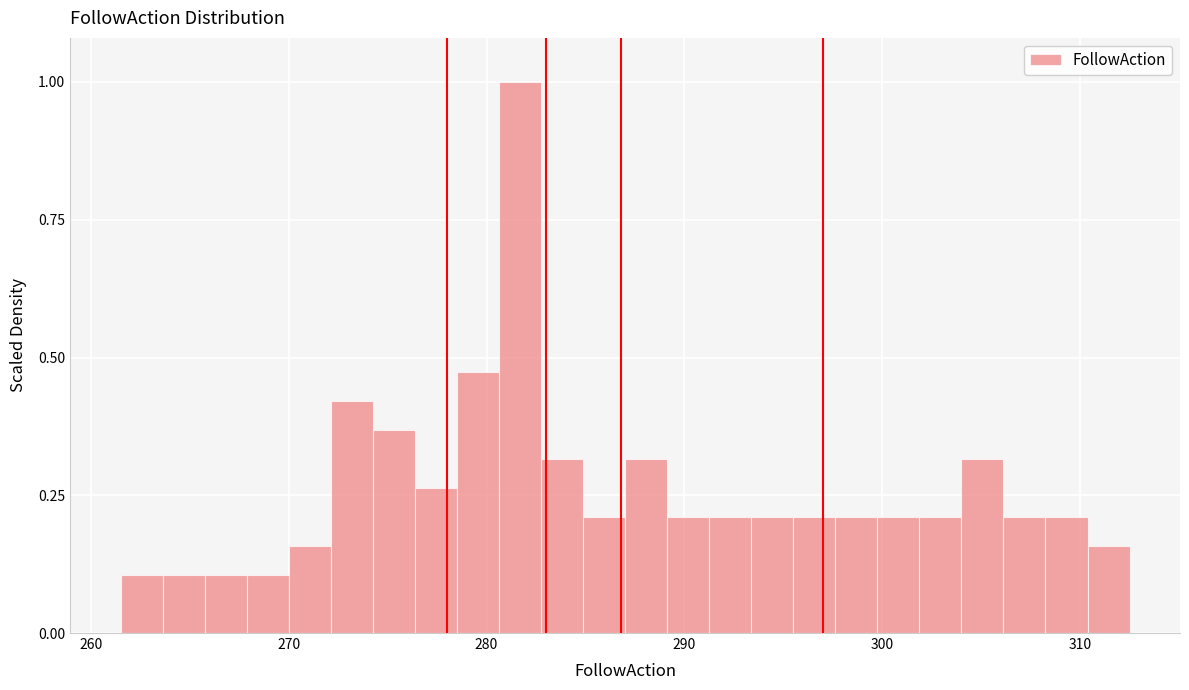

Read against the x-axis, roughly where is the centre of the tallest bar?

282